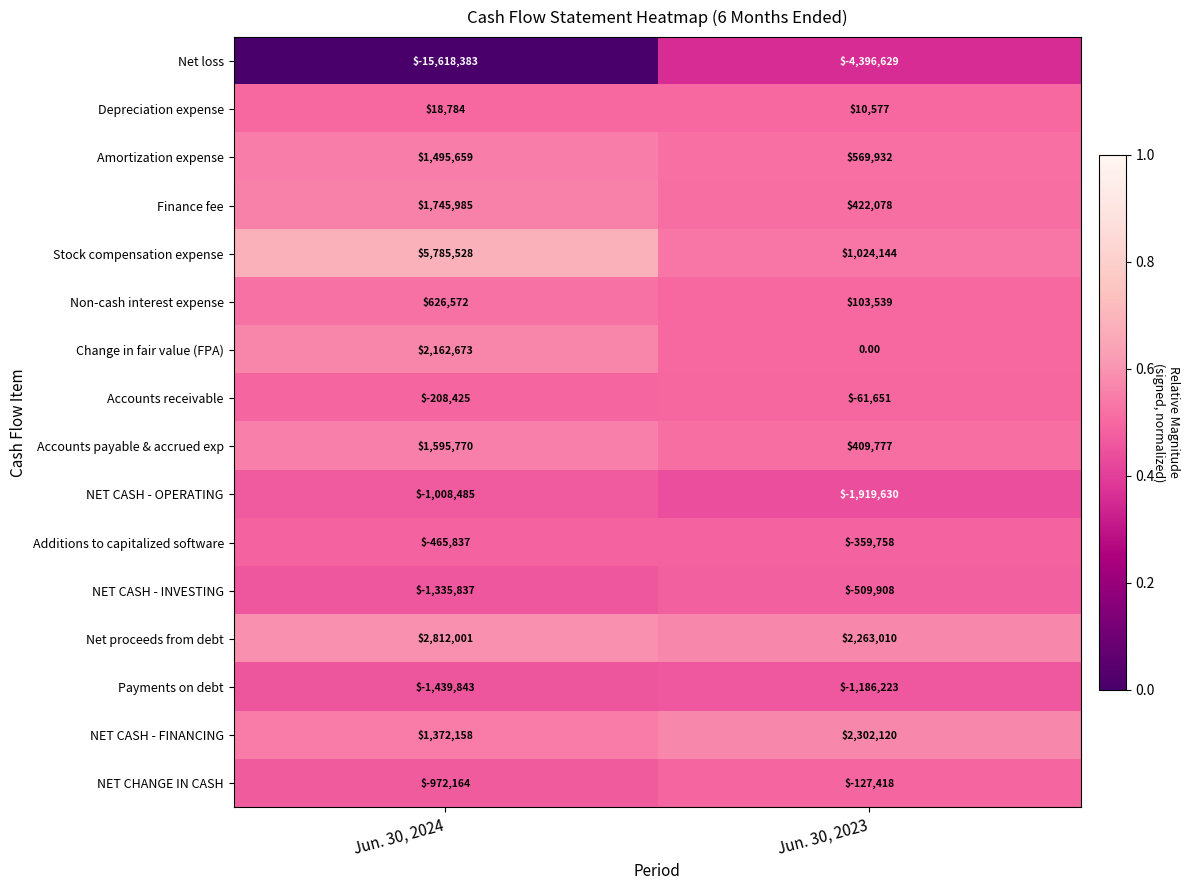

What is the spread (max minus min) of values at Jun. 30, 2024?

21403911